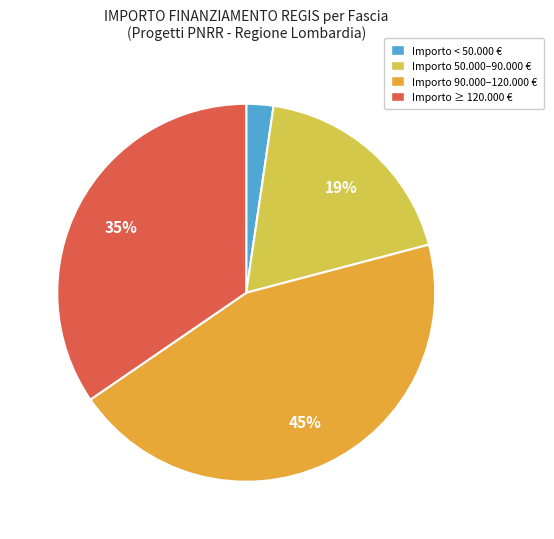

What is the ratio of the value at Importo 90.000–120.000 € to the value at Importo 50.000–90.000 €?

2.4